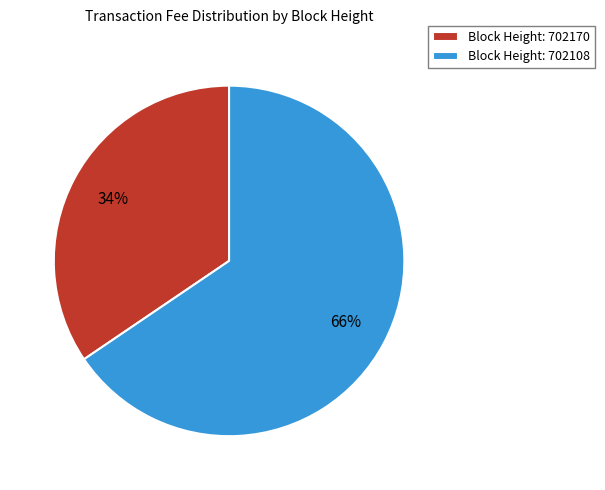

To the nearest percent, what is the average slice percentage?

50%